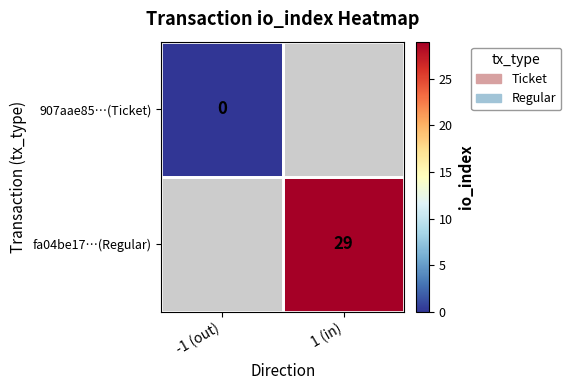

True or false: fa04be17…(Regular) has a value of 29 at 1 (in).

True